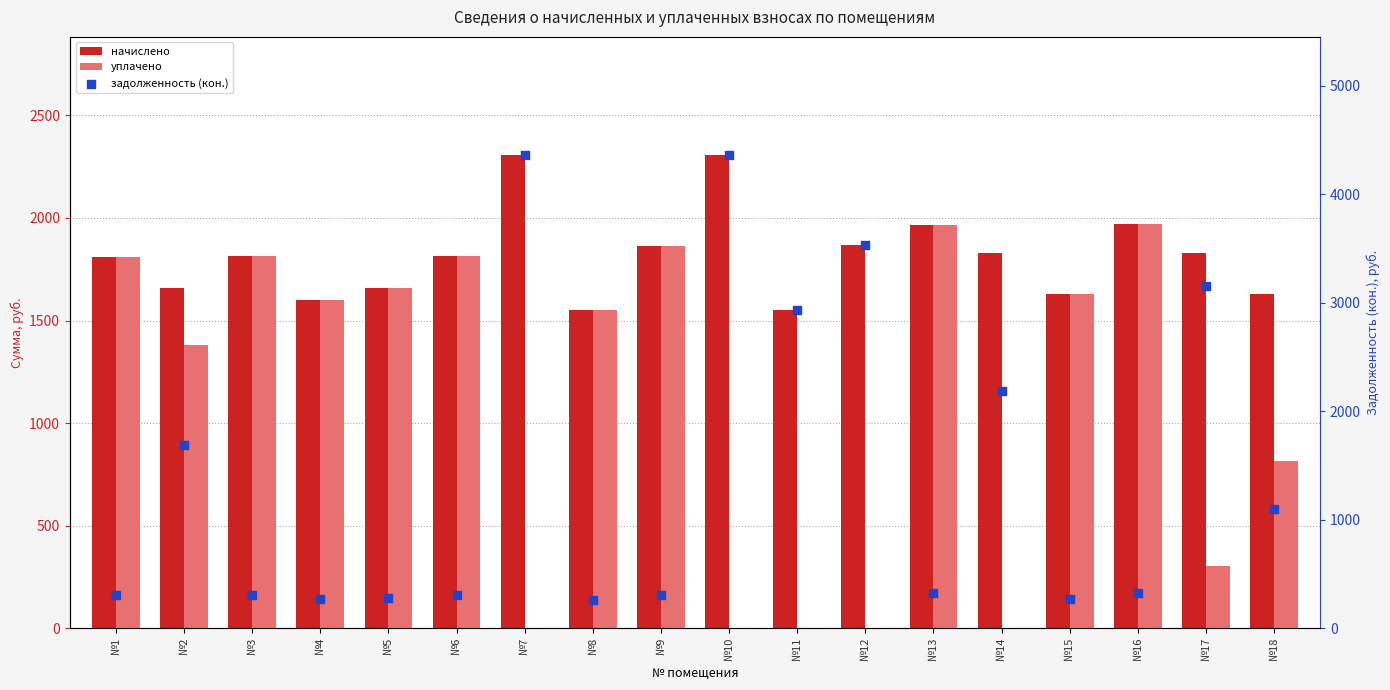

Which series contains the lowest Y value?

уплачено